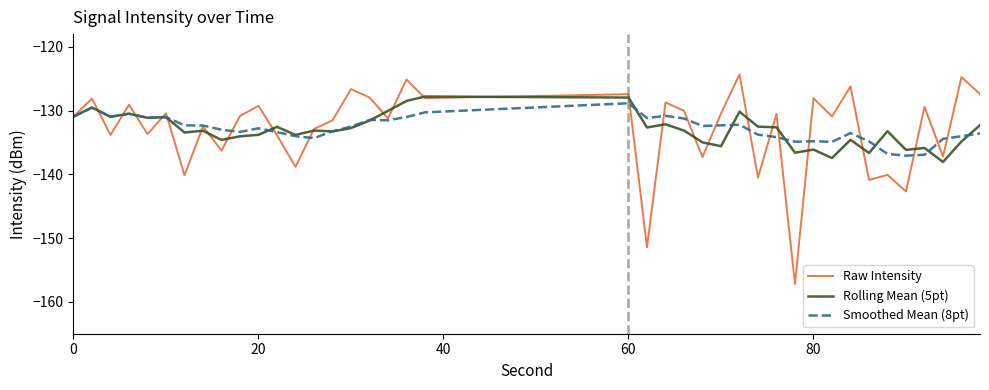

How many values in the Smoothed Mean (8pt) series exceed -132?

14